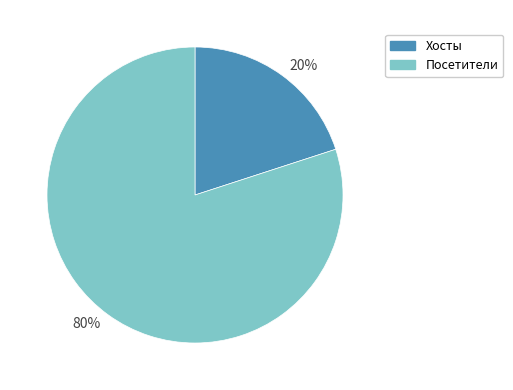

True or false: 80% accounts for 89% of the total.

False